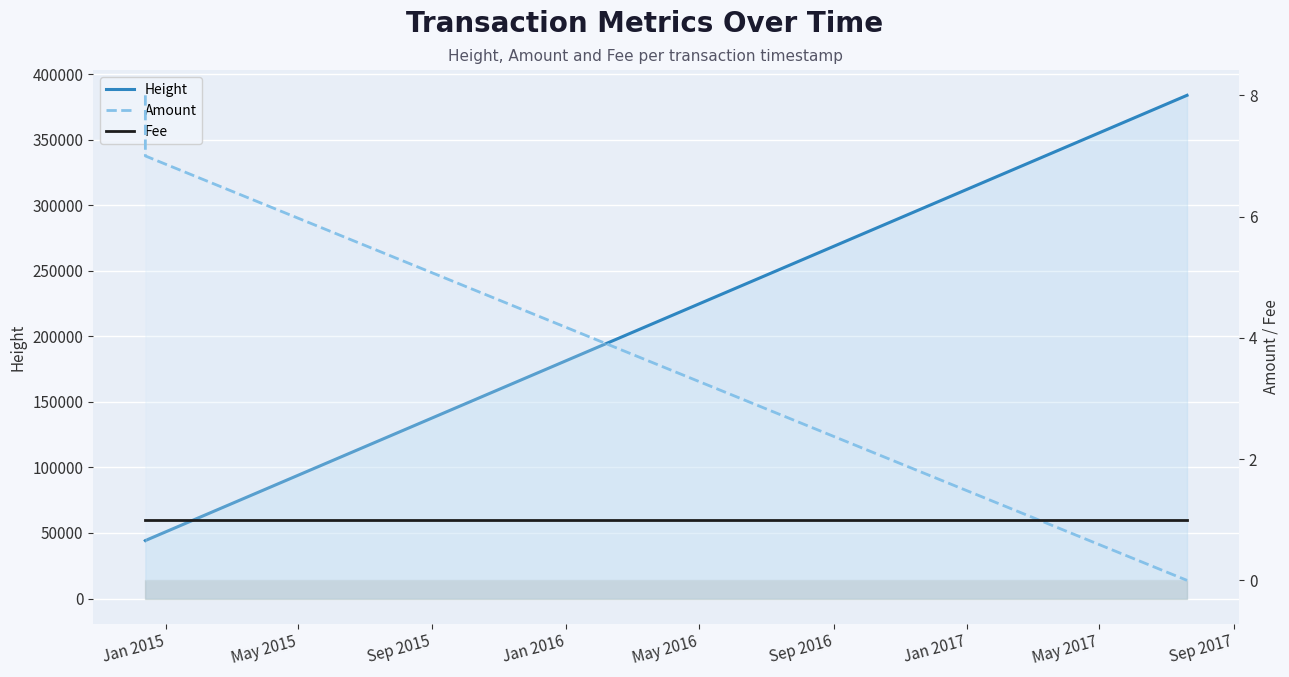

How many positive values does the Amount series have?

2